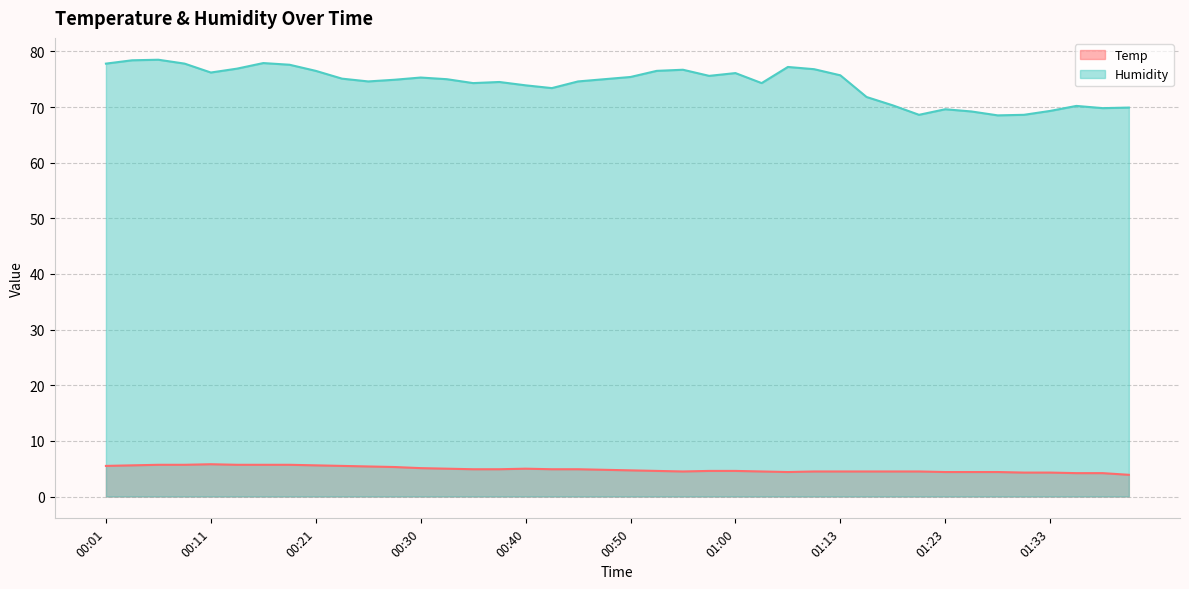

True or false: Temp and Humidity cross at least once.

False